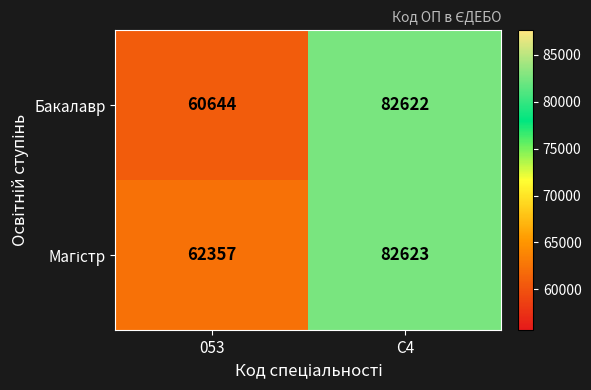

Read the Бакалавр value at C4, to the nearest 50.

82600